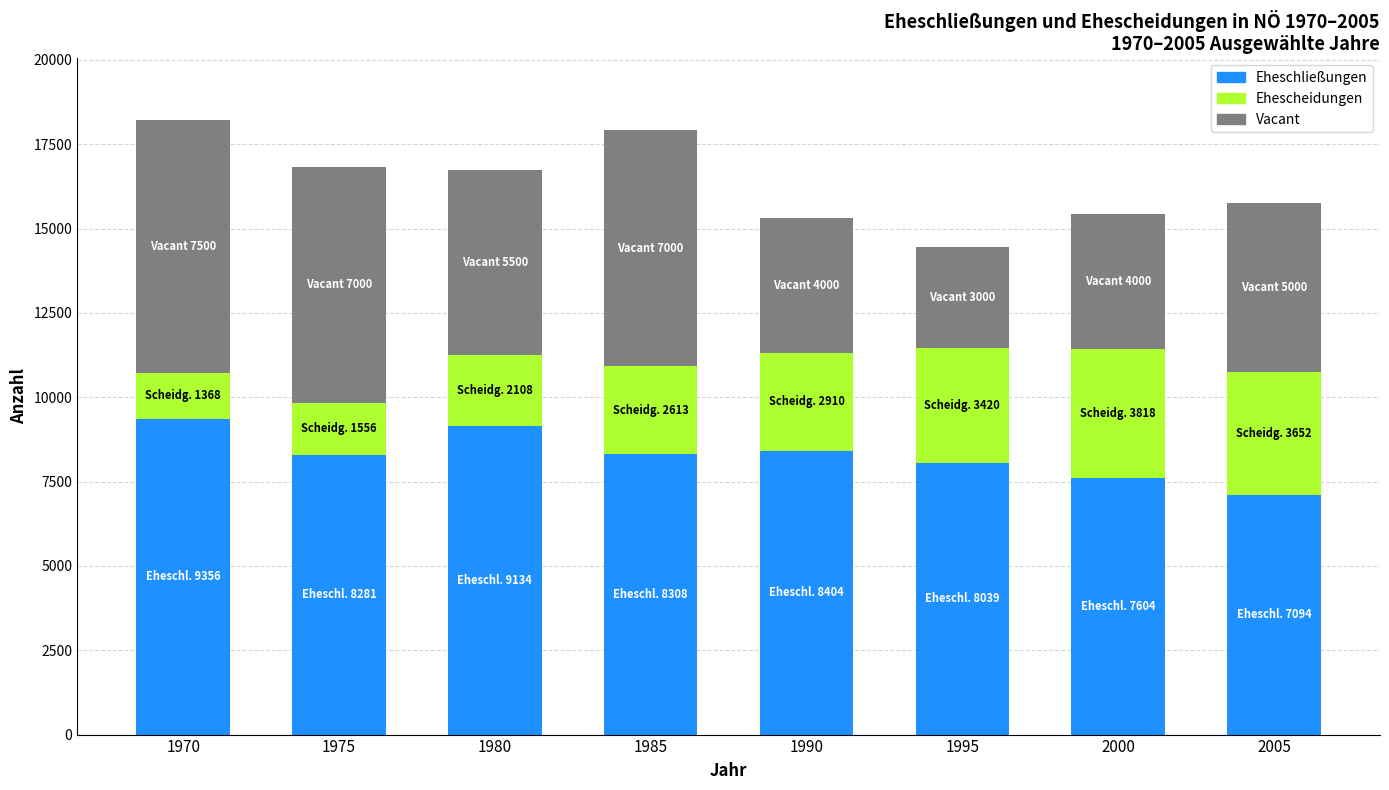

Are the bars horizontal?

No